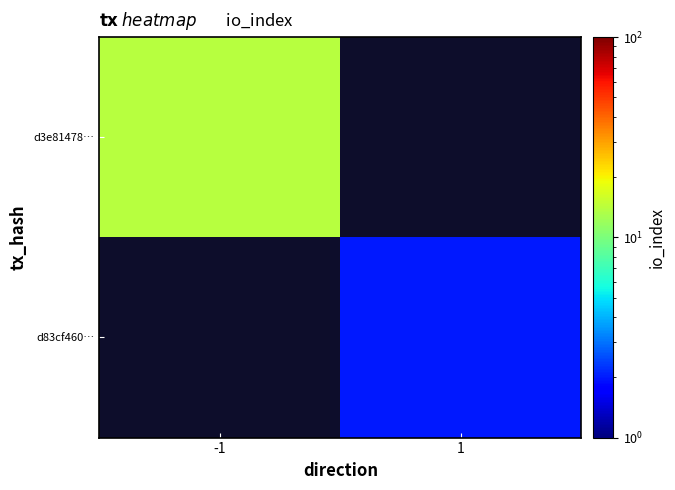

List the labels in order of d3e81478… value, largest first.

-1, 1